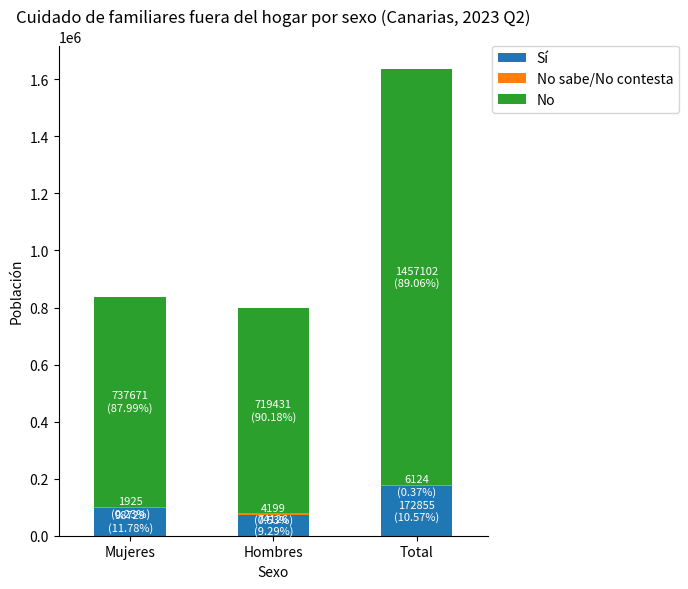

How many series are shown in this chart?

3